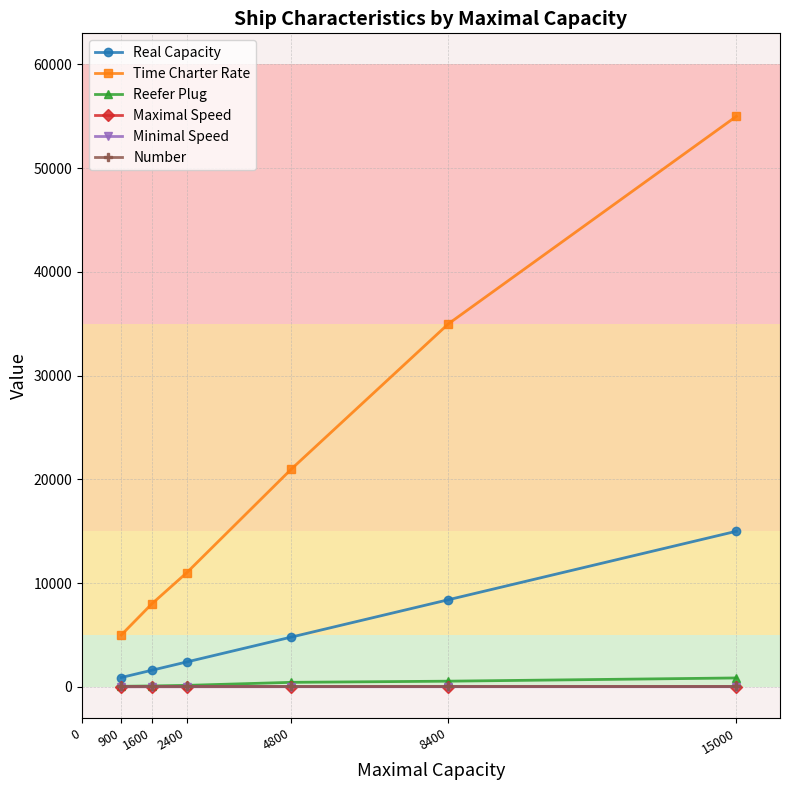

Is it true that Real Capacity equals 26386 at 8400?

False